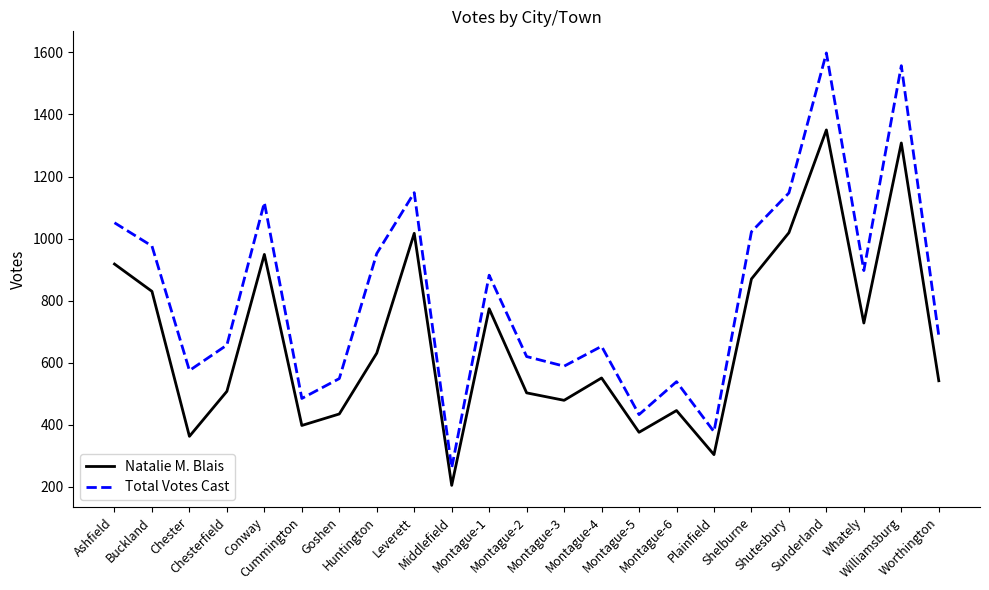

At which label does Natalie M. Blais first exceed 551?

Ashfield